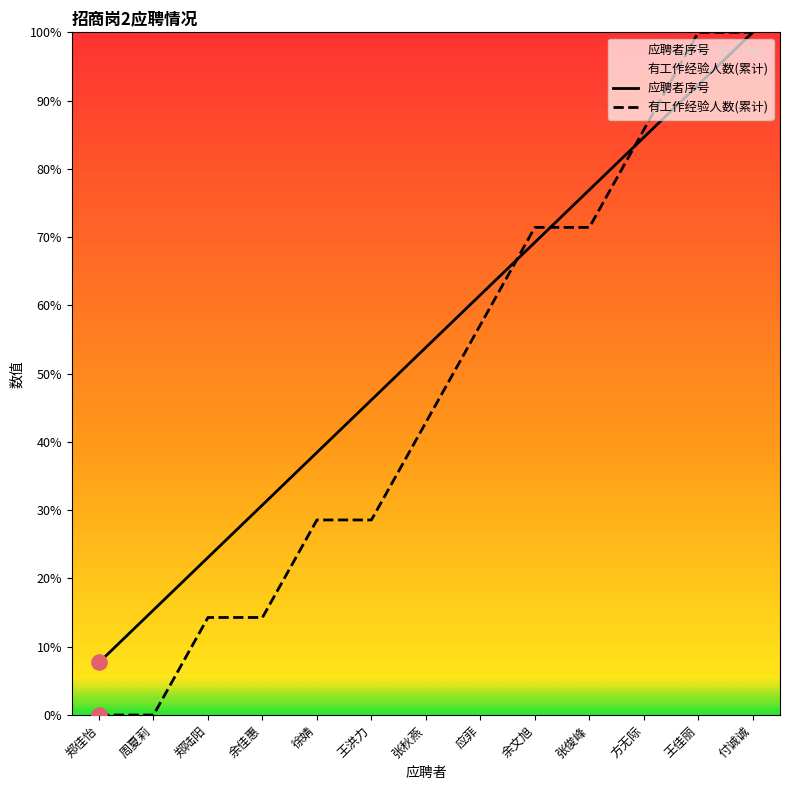

What are all the series names shown in the legend?

应聘者序号, 有工作经验人数(累计)